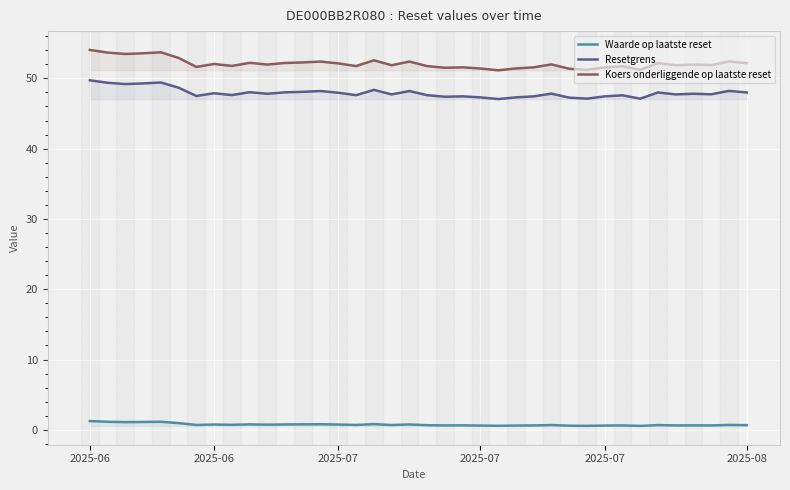

True or false: Resetgrens has a value of 82.6 at 2025-07.

False